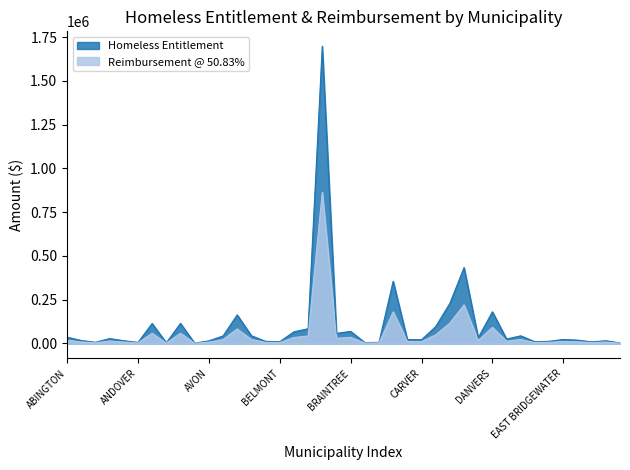

List the series in order of their overall mean, lowest first.

Reimbursement @ 50.83%, Homeless Entitlement